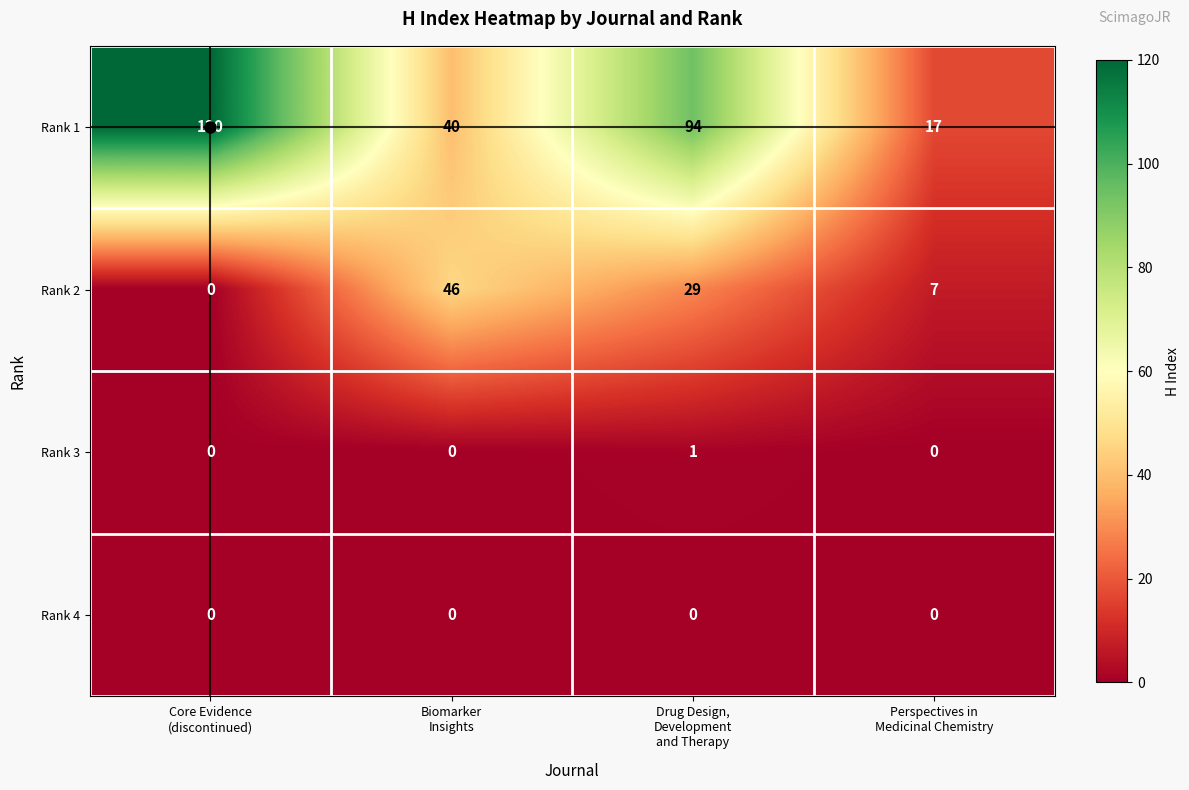

What is the spread (max minus min) of values at Drug Design,
Development
and Therapy?

94